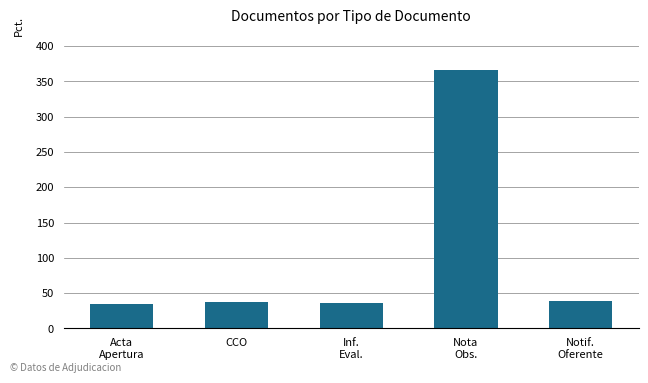

What is the average value?

103